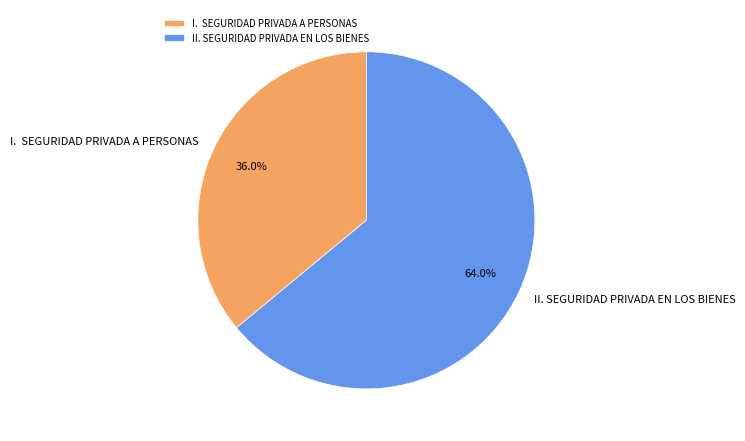

Is there any slice that represents more than half of the pie?

Yes